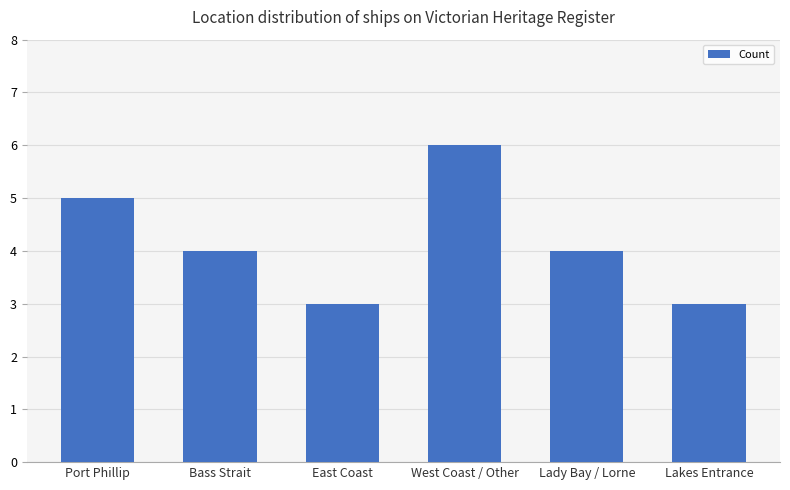

What is the ratio of the value at East Coast to the value at Bass Strait?

0.8